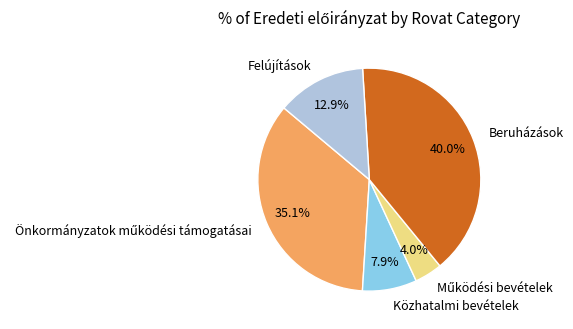

Which slice is the largest?

Beruházások